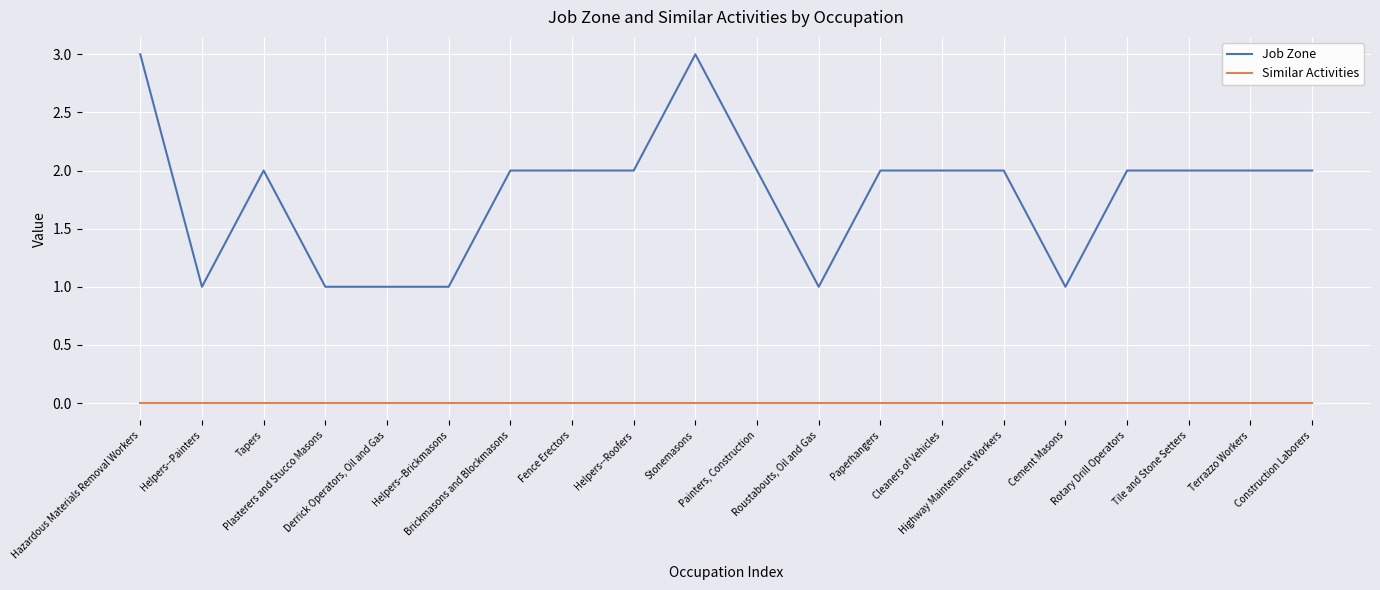

Reading left to right, extract all data points from this chart.

Job Zone: Hazardous Materials Removal Workers=3	Helpers--Painters=1	Tapers=2	Plasterers and Stucco Masons=1	Derrick Operators, Oil and Gas=1	Helpers--Brickmasons=1	Brickmasons and Blockmasons=2	Fence Erectors=2	Helpers--Roofers=2	Stonemasons=3	Painters, Construction=2	Roustabouts, Oil and Gas=1	Paperhangers=2	Cleaners of Vehicles=2	Highway Maintenance Workers=2	Cement Masons=1	Rotary Drill Operators=2	Tile and Stone Setters=2	Terrazzo Workers=2	Construction Laborers=2
Similar Activities: Hazardous Materials Removal Workers=0	Helpers--Painters=0	Tapers=0	Plasterers and Stucco Masons=0	Derrick Operators, Oil and Gas=0	Helpers--Brickmasons=0	Brickmasons and Blockmasons=0	Fence Erectors=0	Helpers--Roofers=0	Stonemasons=0	Painters, Construction=0	Roustabouts, Oil and Gas=0	Paperhangers=0	Cleaners of Vehicles=0	Highway Maintenance Workers=0	Cement Masons=0	Rotary Drill Operators=0	Tile and Stone Setters=0	Terrazzo Workers=0	Construction Laborers=0